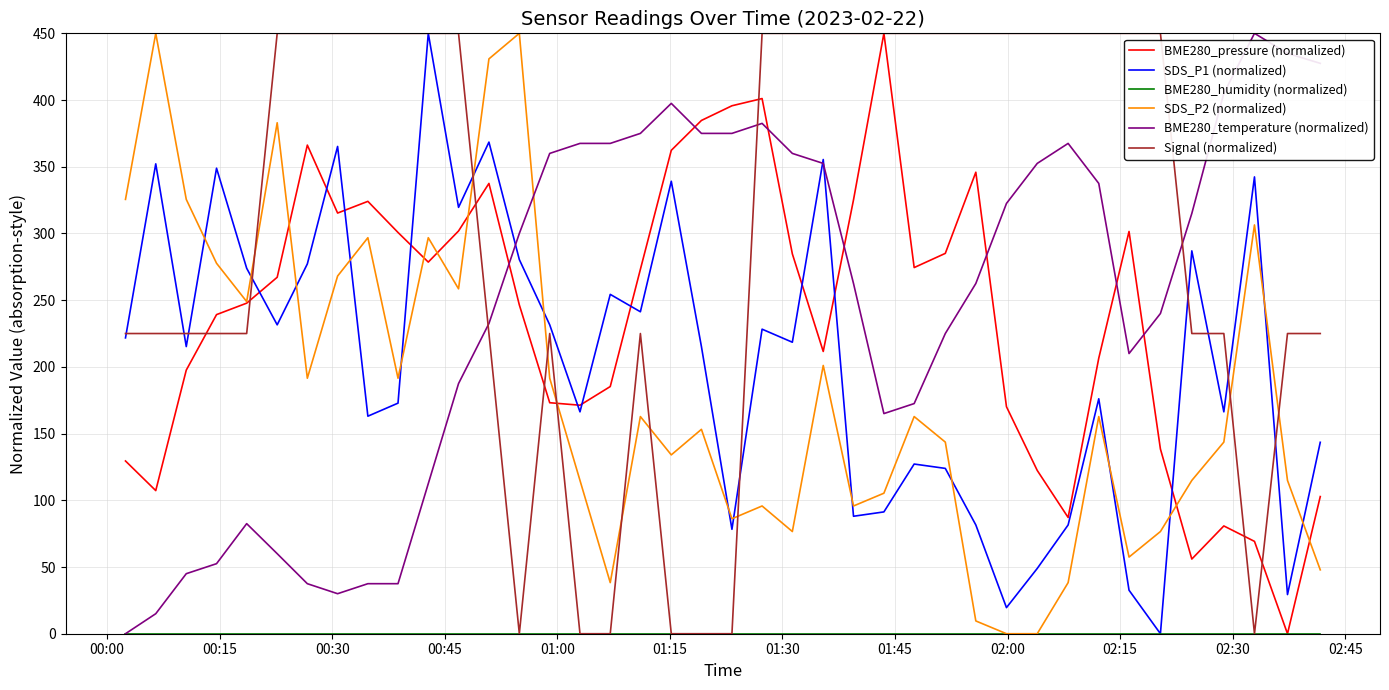

True or false: SDS_P2 (normalized) and SDS_P1 (normalized) cross at least once.

True